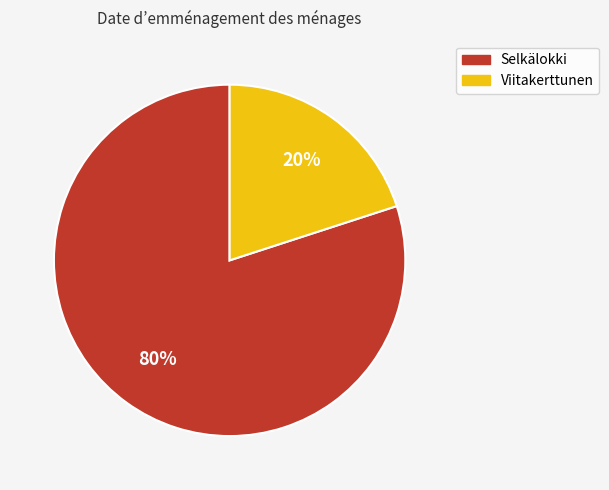

To the nearest percent, what is the difference between the Selkälokki and Viitakerttunen slice percentages?

60%